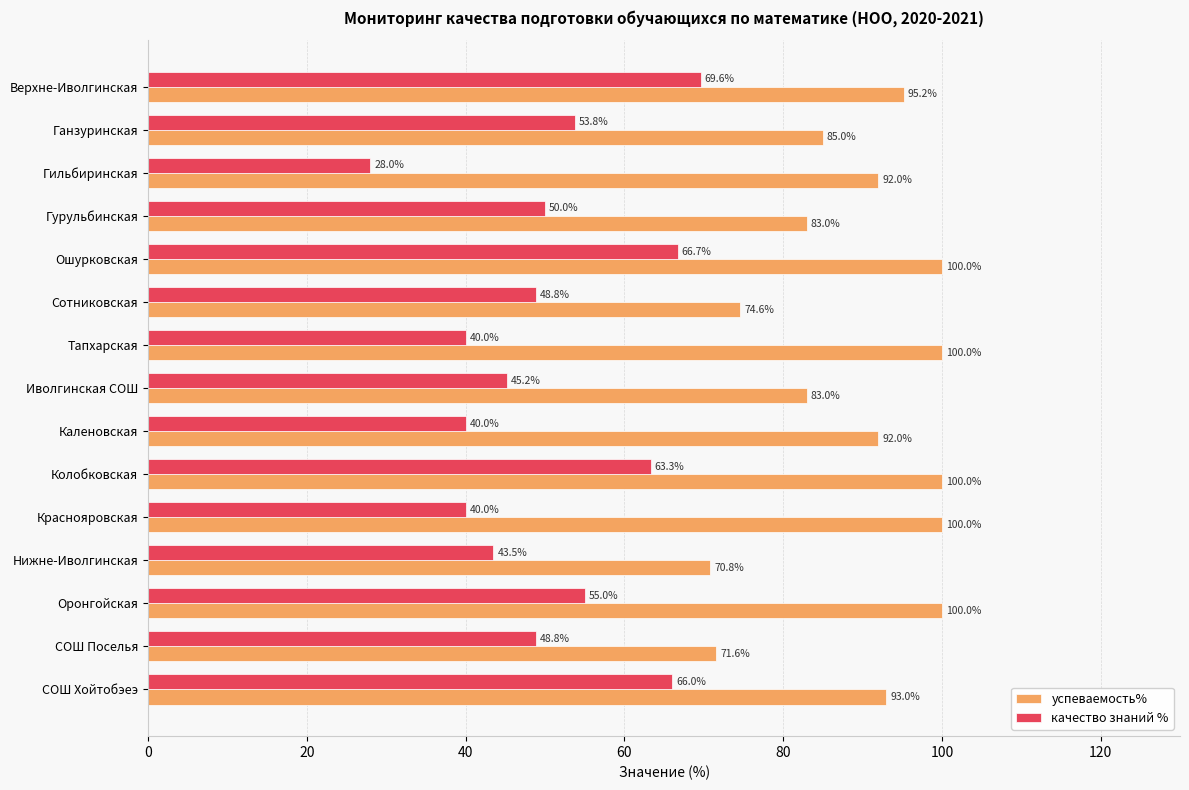

Which series has the largest total across all categories?

успеваемость%